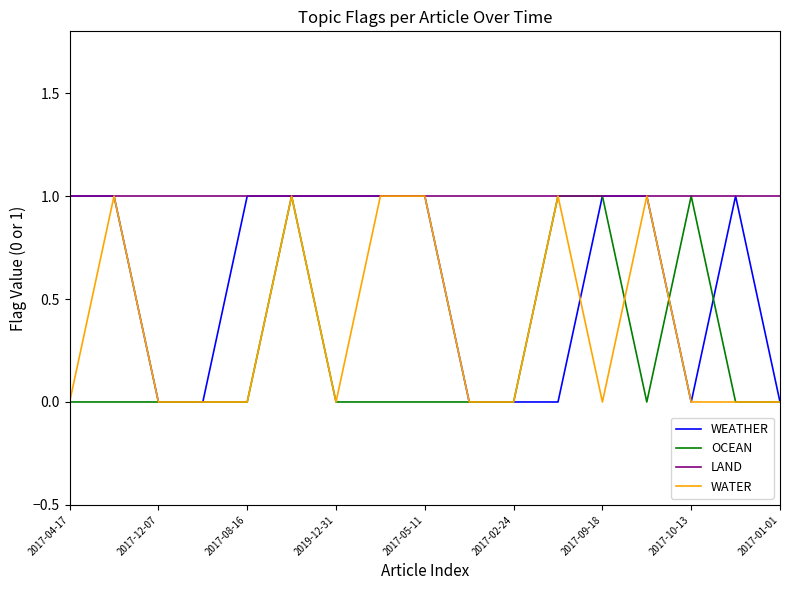

Which series has the largest total across all categories?

LAND